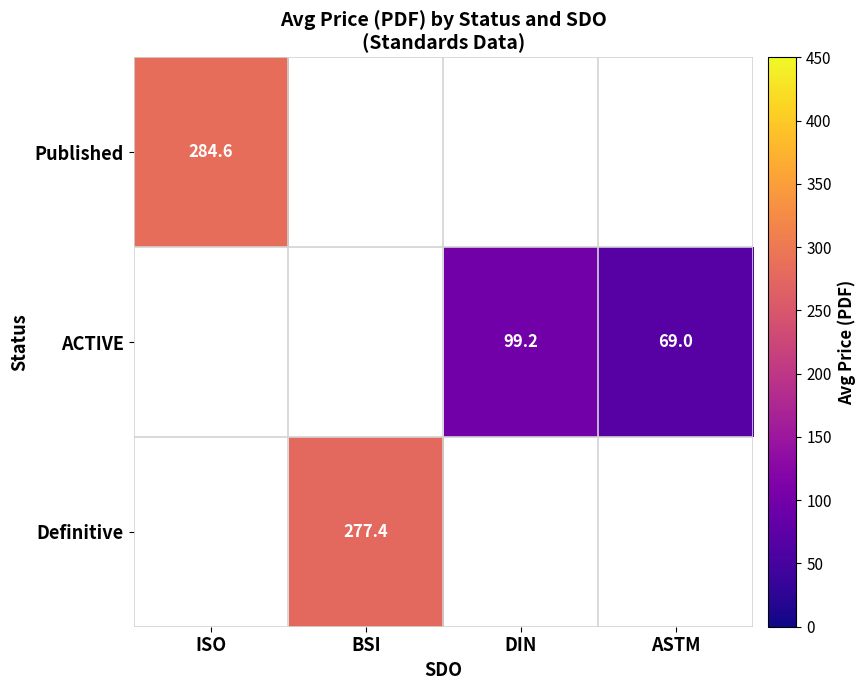

Between DIN and BSI, which is larger?

BSI